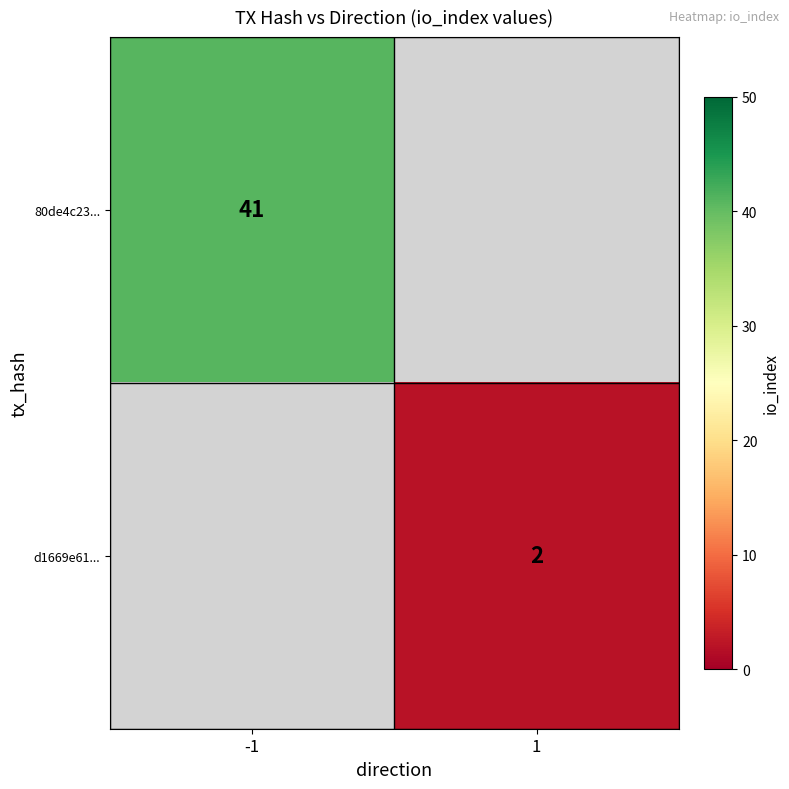

How many series are shown in this chart?

2